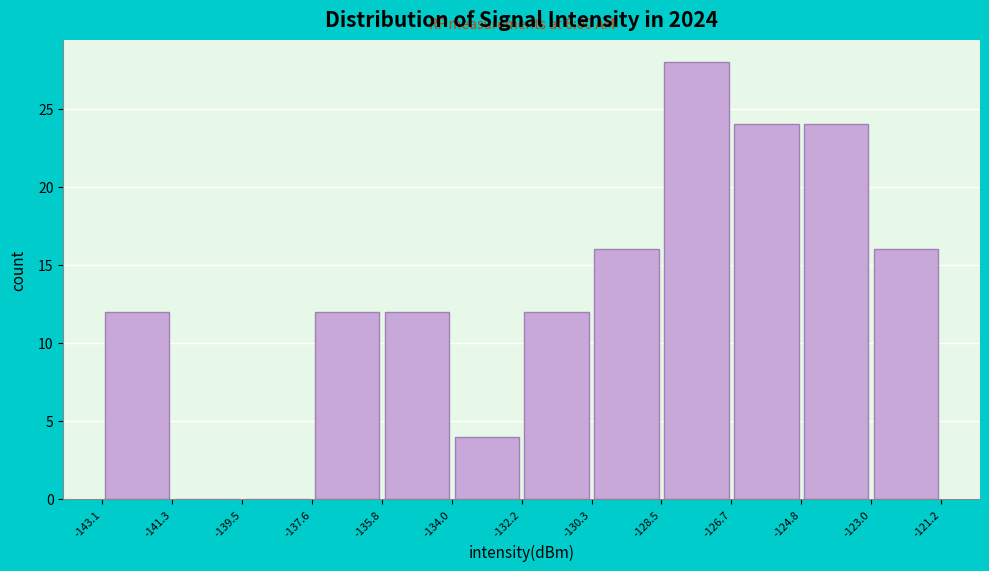

Which range on the x-axis has the tallest bar?

-128.5 to -126.7